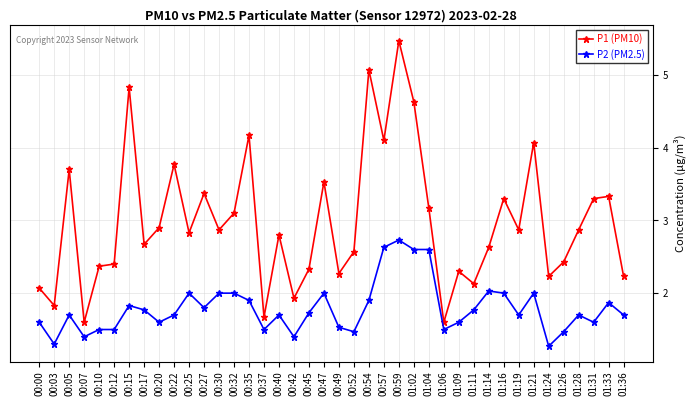

Is this an area chart (filled region under the line)?

No